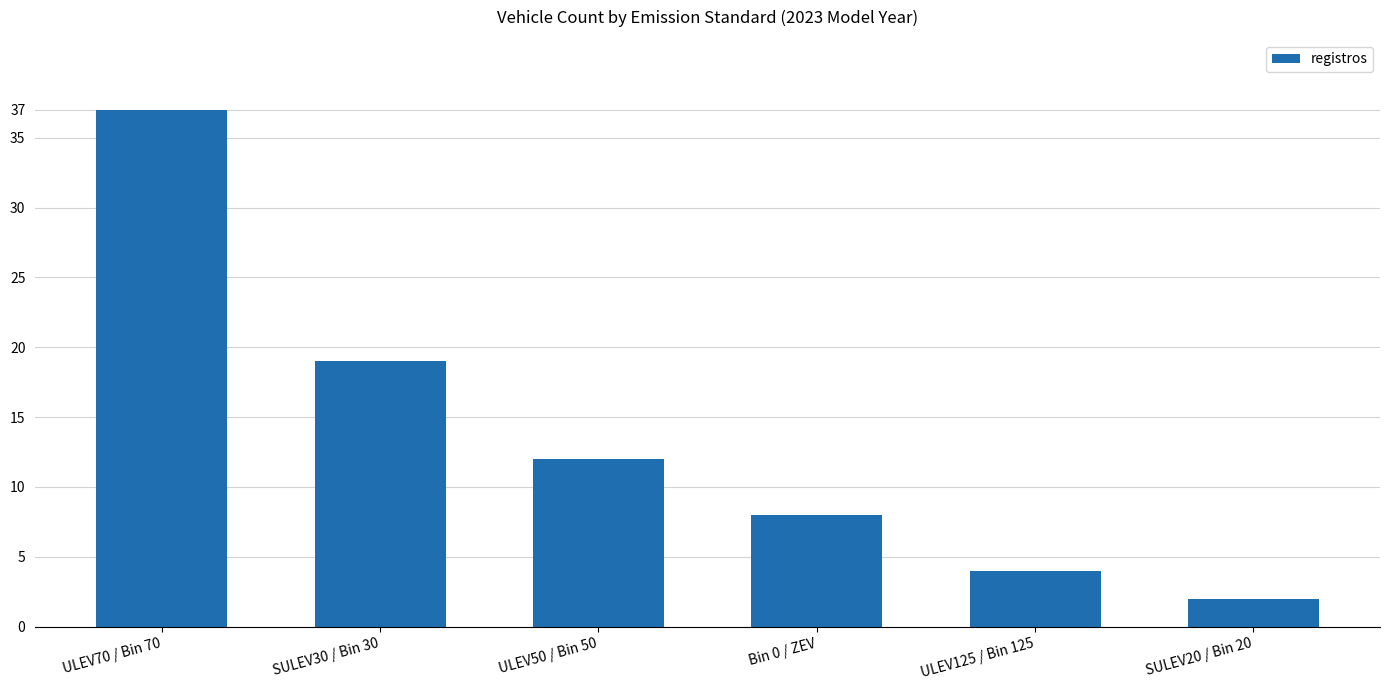

Approximately how many times larger is the value at ULEV50 / Bin 50 compared to SULEV20 / Bin 20?

6.0